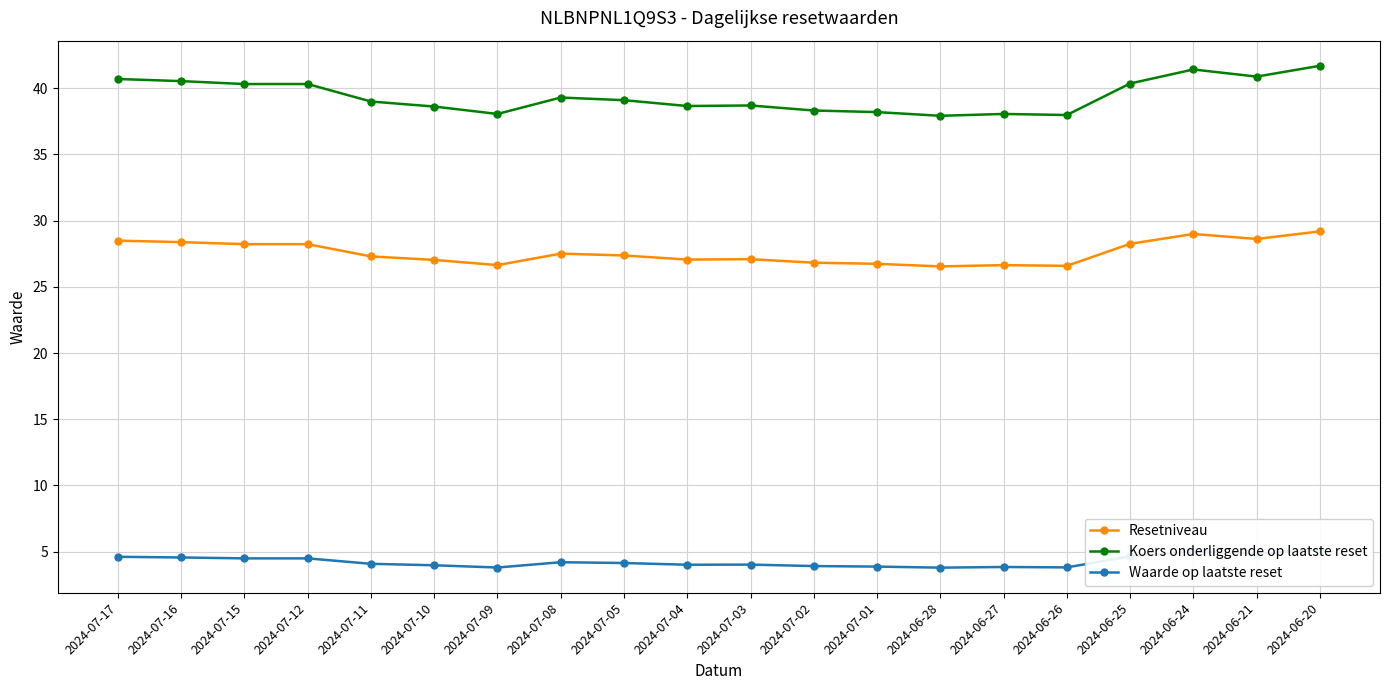

What is the total value across all series at 2024-07-08?

71.0